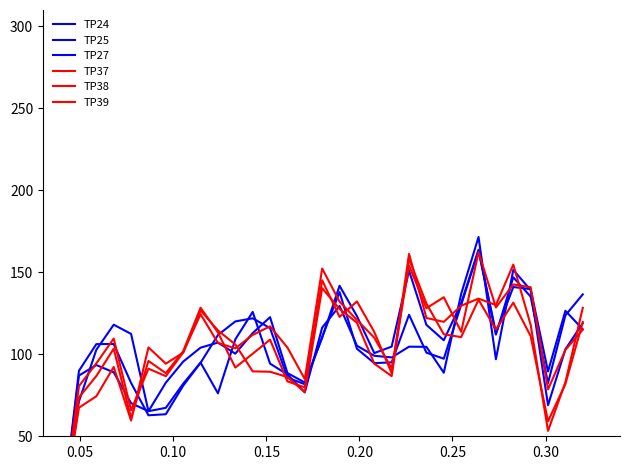

How many lines are shown in the chart?

6